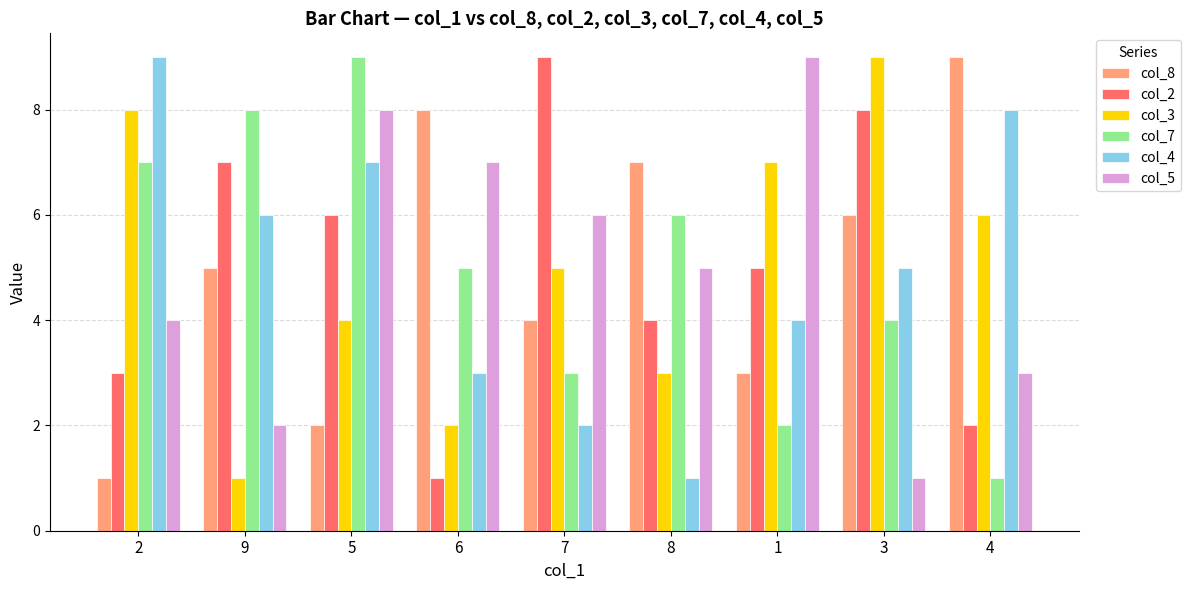

How many bars are there in total?

54